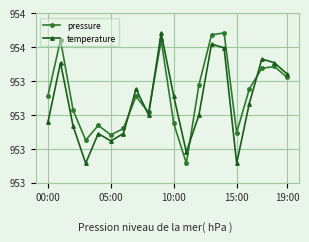

At which category is the sum across all series the highest?

9